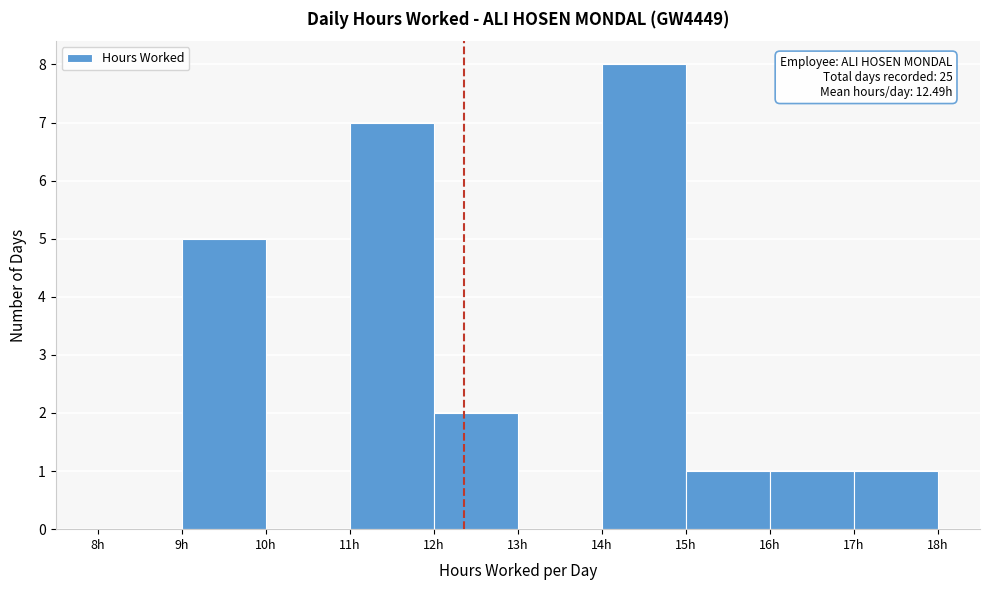

Which range on the x-axis has the tallest bar?

14 to 15